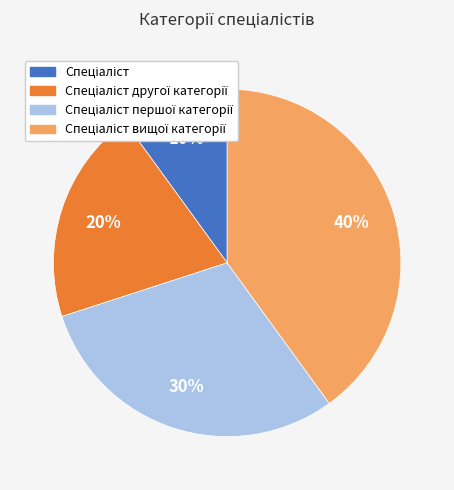

Is there any slice that represents more than half of the pie?

No